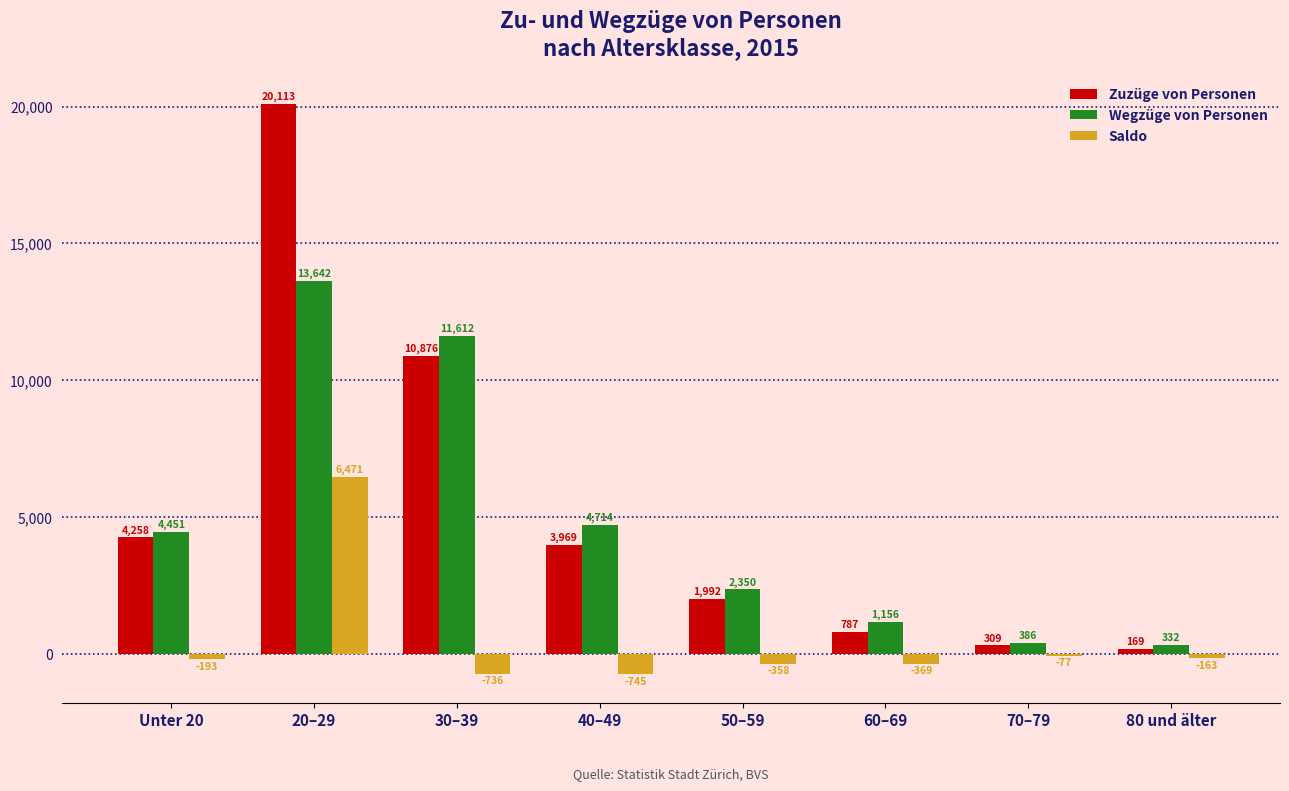

What is the average value of the Saldo series?

479